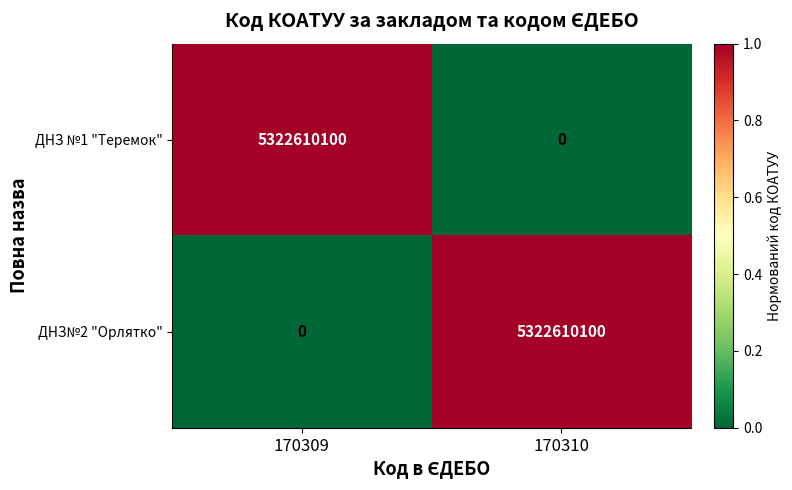

Reading left to right, what are all the values shown in this chart?

ДНЗ №1 "Теремок": 170309=5322610100	170310=0
ДНЗ№2 "Орлятко": 170309=0	170310=5322610100